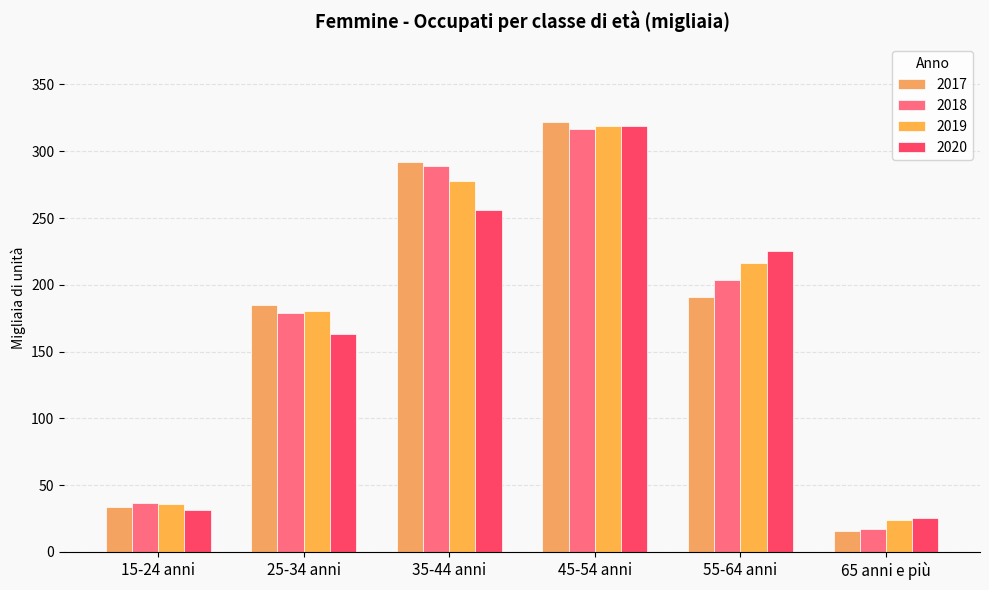

What is the approximate value of 2017 at 65 anni e più?

15.4